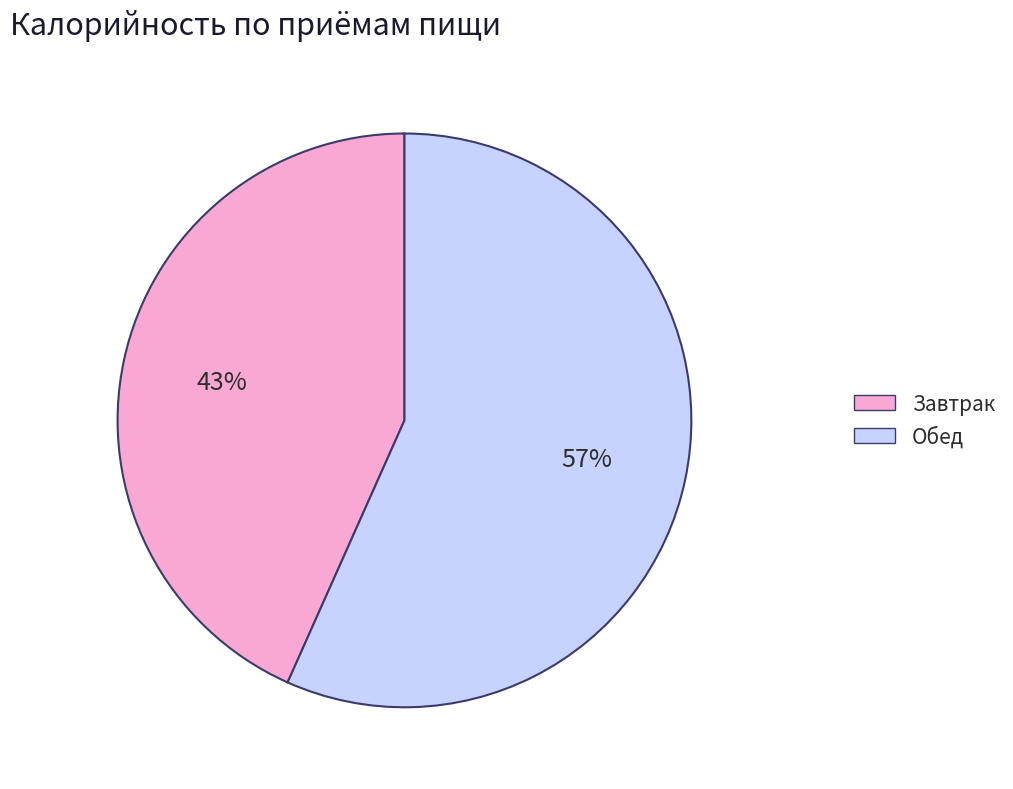

Which has a higher value, Завтрак or Обед?

Обед